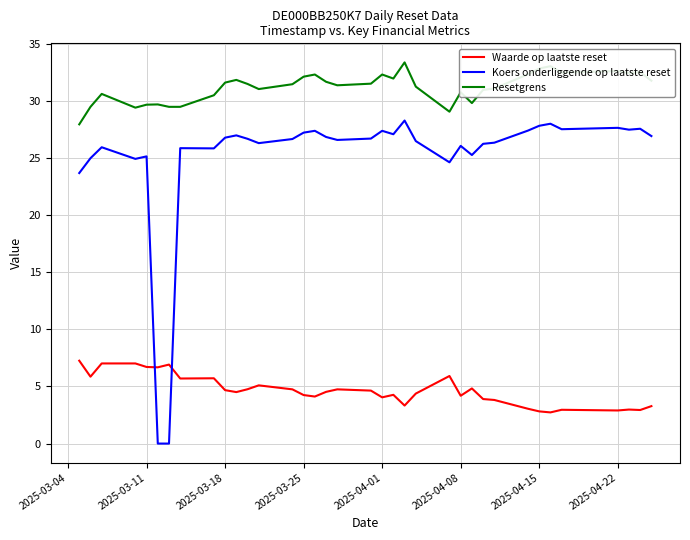

True or false: Resetgrens and Waarde op laatste reset cross at least once.

False